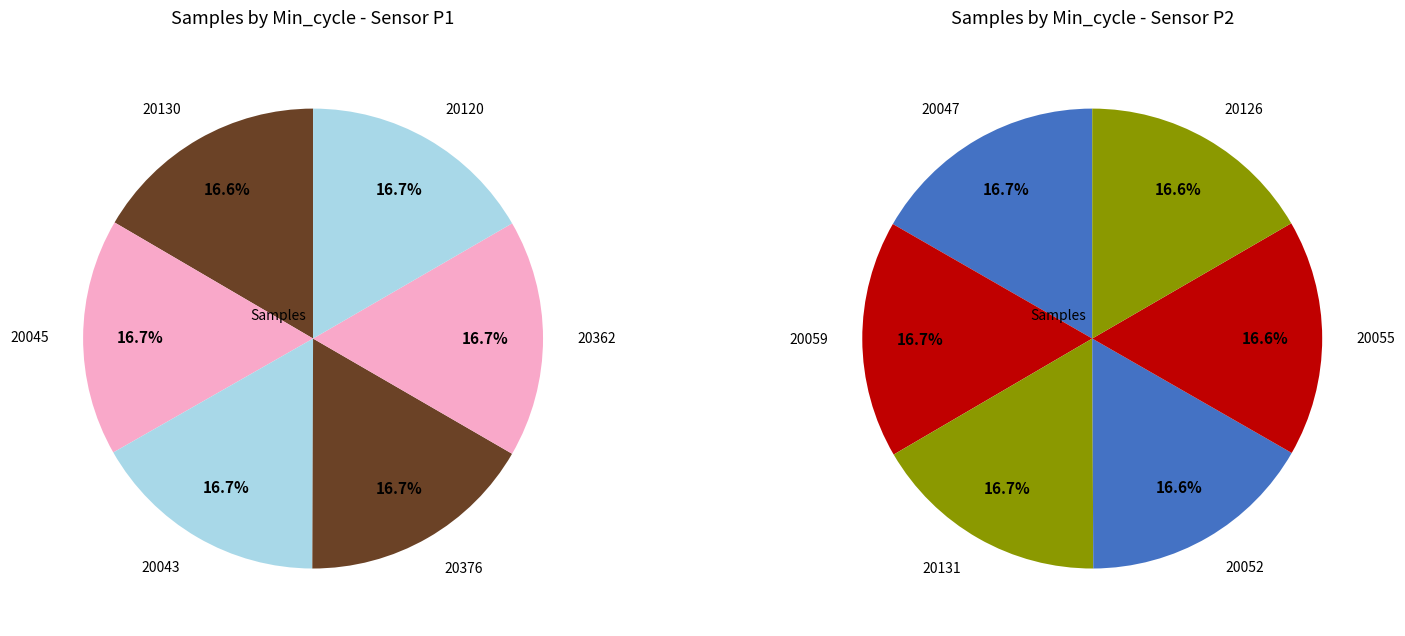

How many slices are in this pie chart?

12